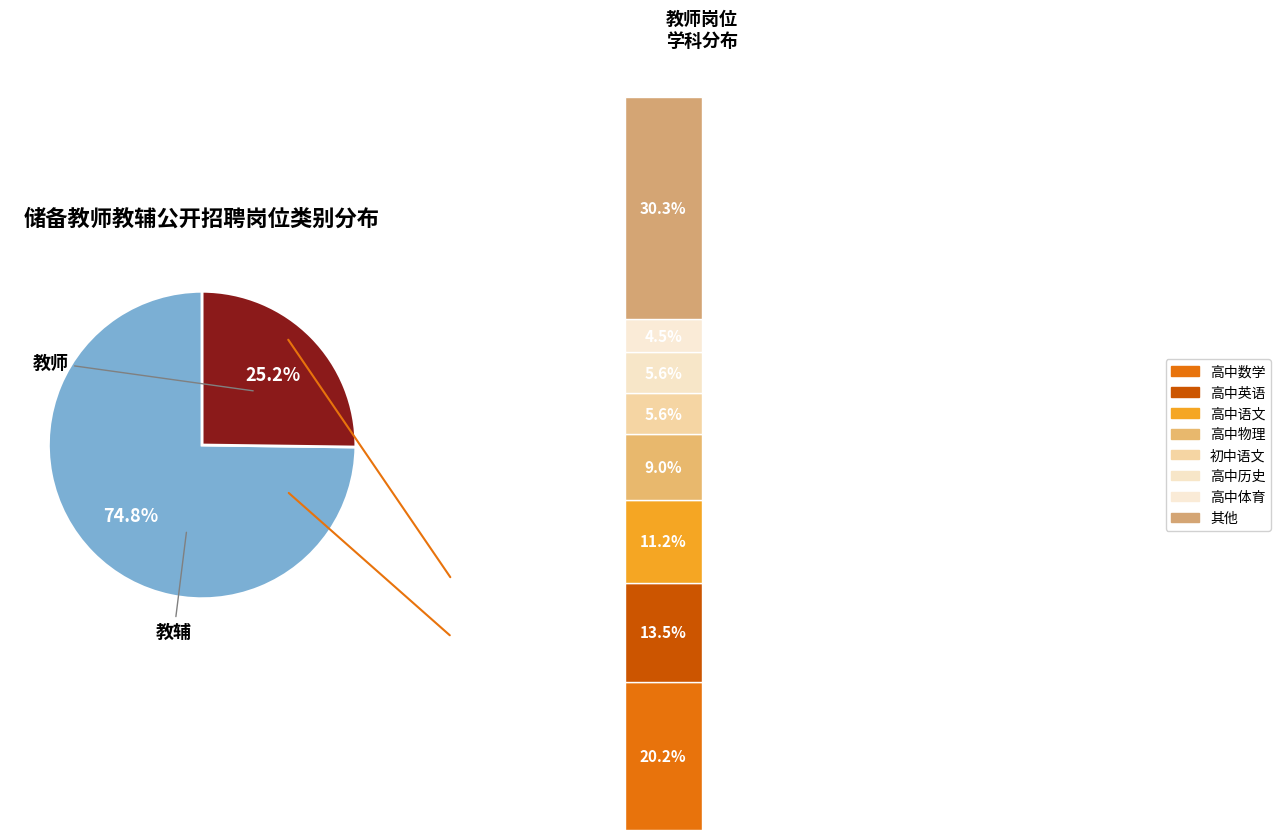

True or false: 教师 accounts for 85% of the total.

False